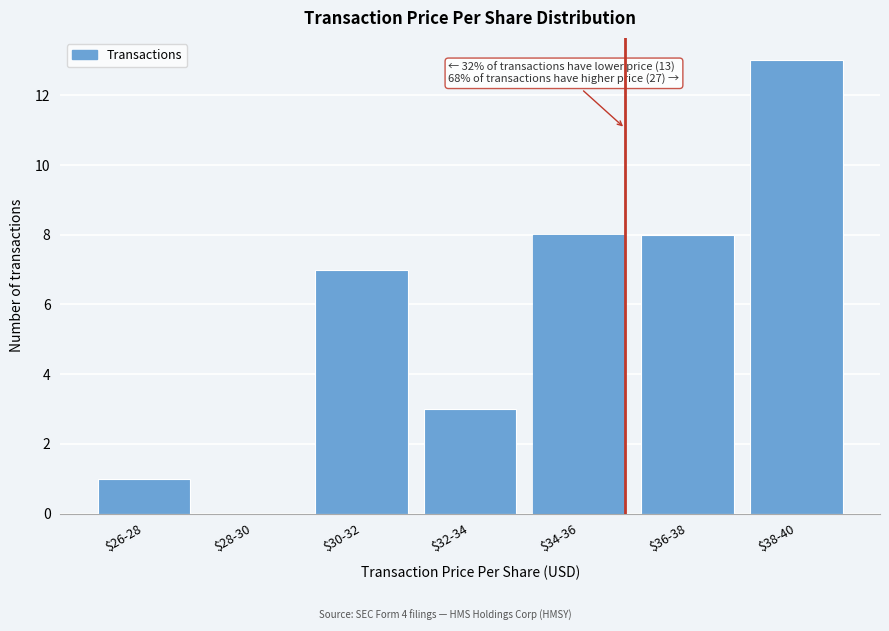

The chart shows a value of 13 at $38-40. True or false?

True